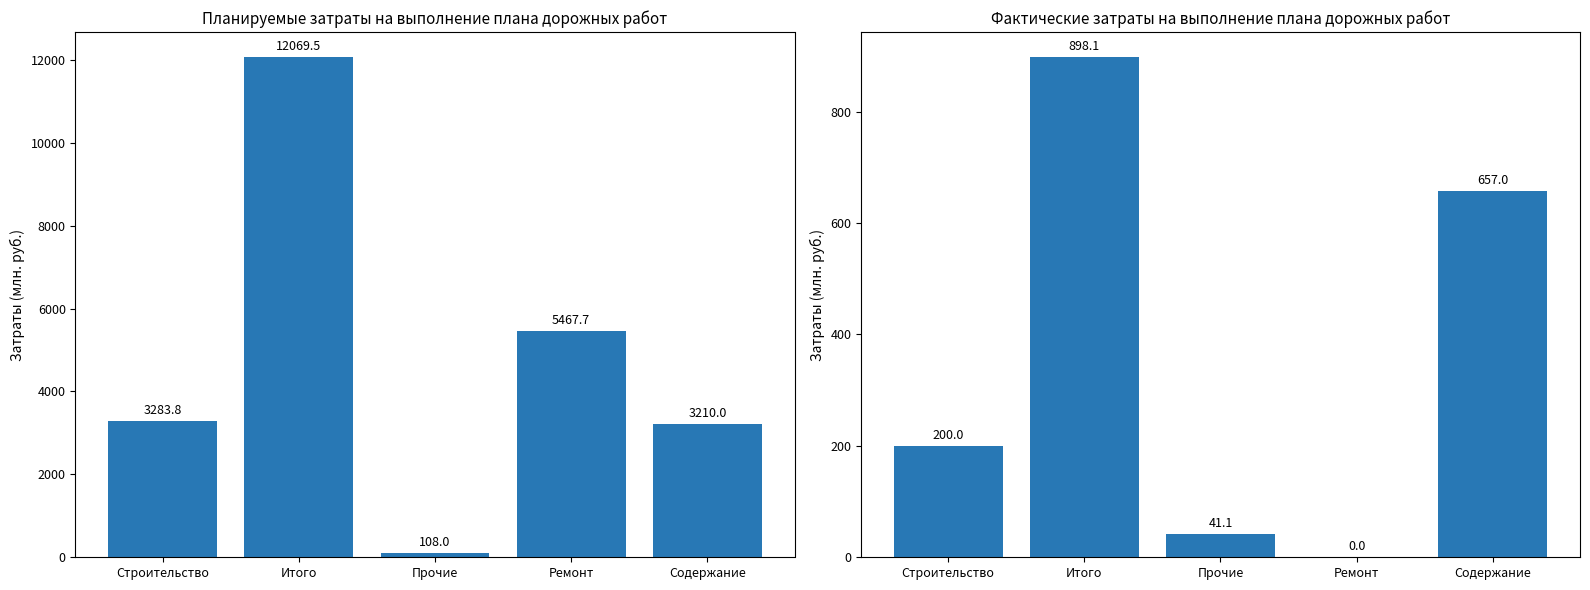

Where does the 1. Планируемые затраты (млн. руб.) series first go above 3283?

Строительство